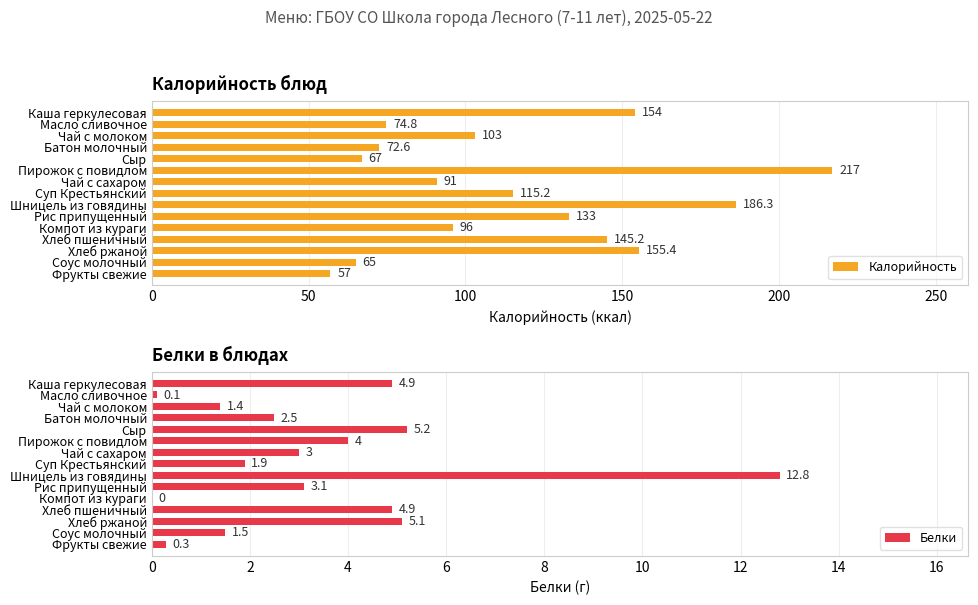

What is the sum of the Белки values at Батон молочный and Шницель из говядины?

15.3